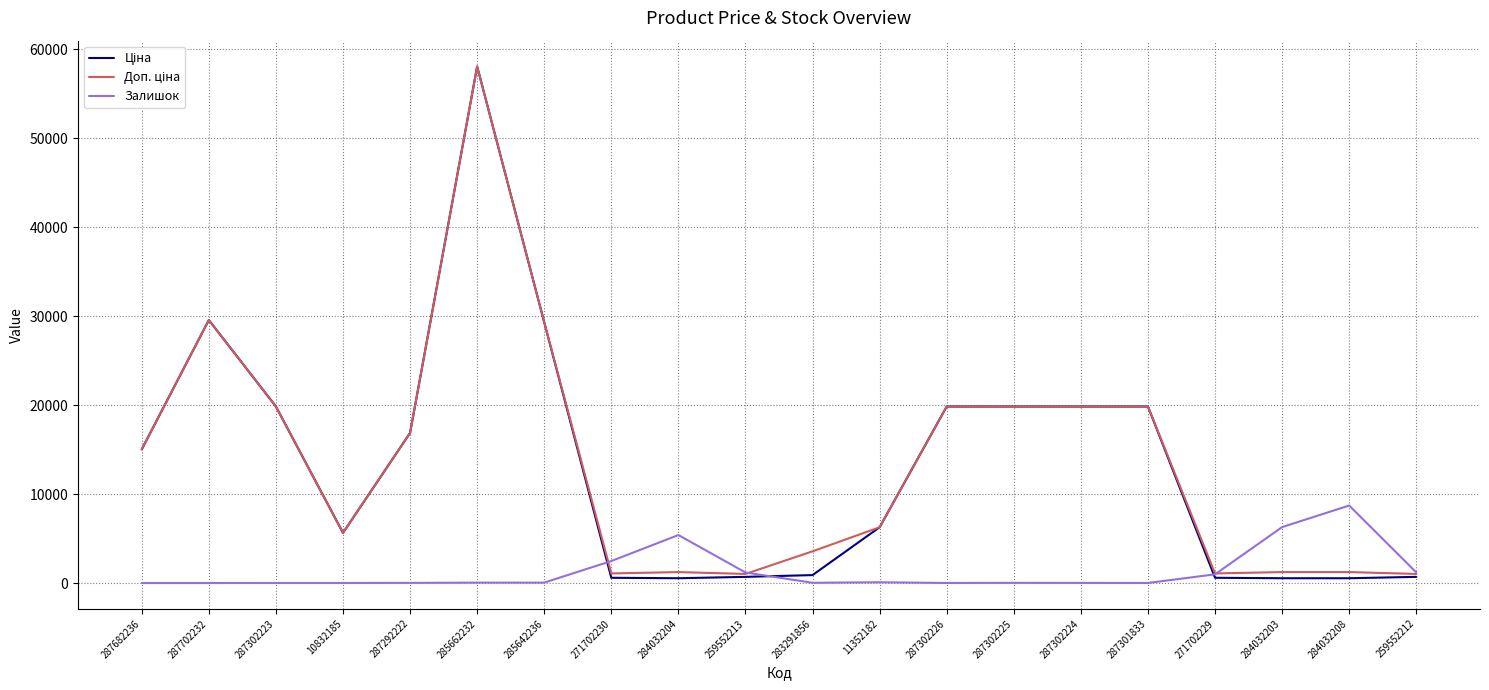

At which category is the sum across all series the highest?

285662232